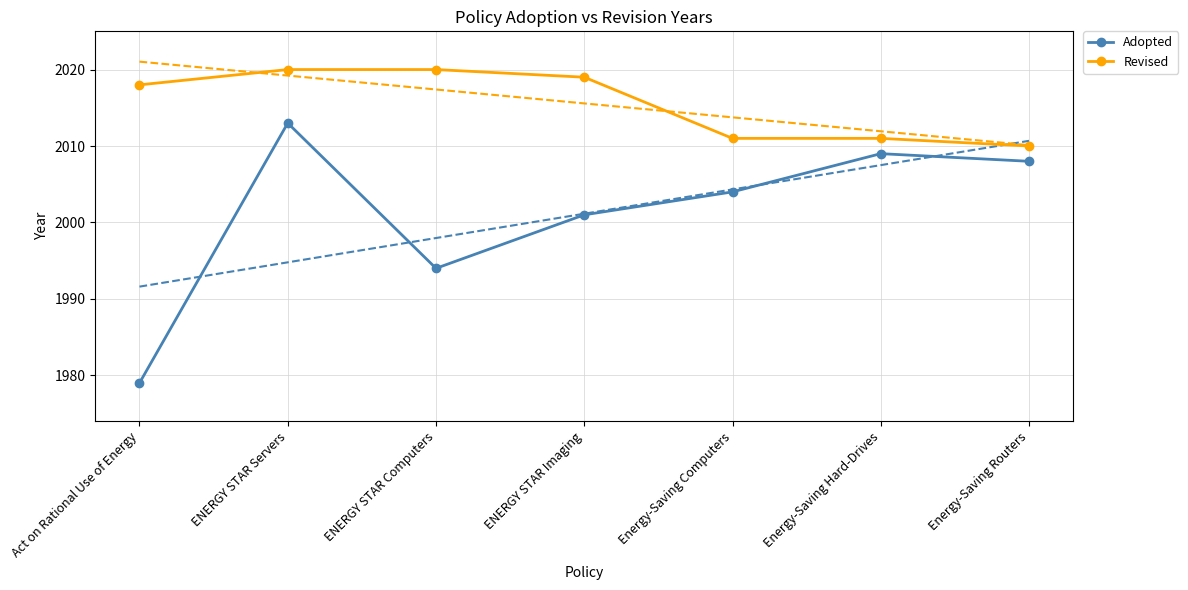

Where is the first local maximum for Adopted?

ENERGY STAR Servers